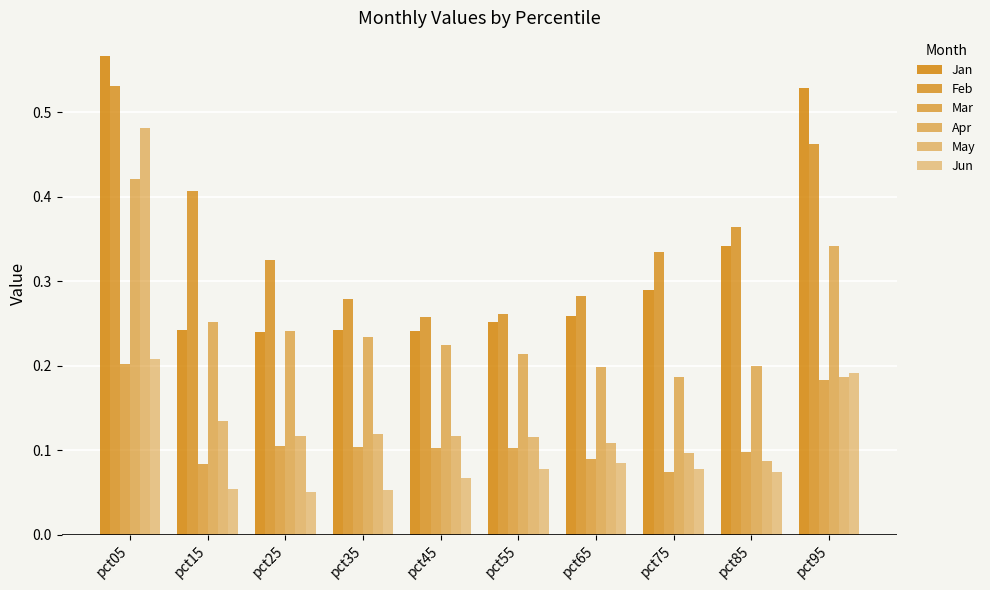

Where is Feb nearest to the value 0?

pct45